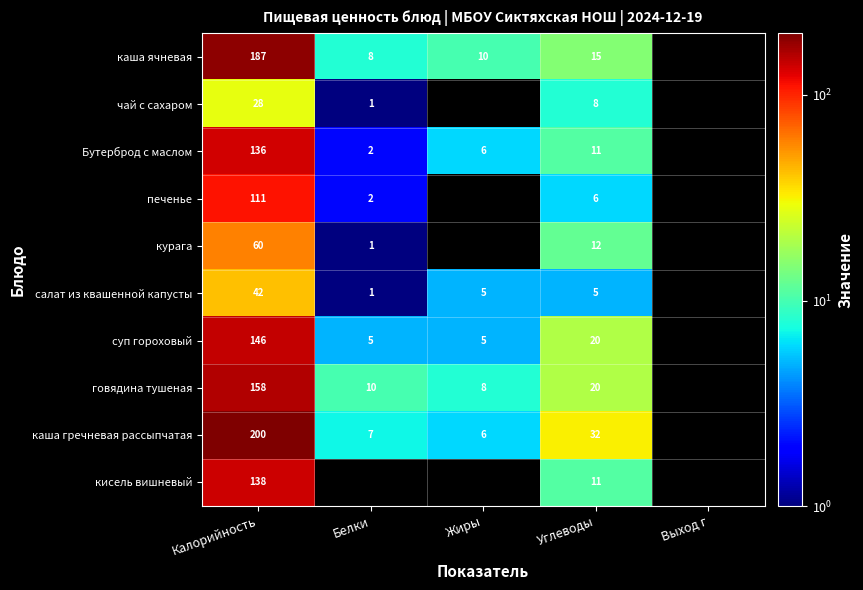

At how many categories does at least one series exceed 68?

1